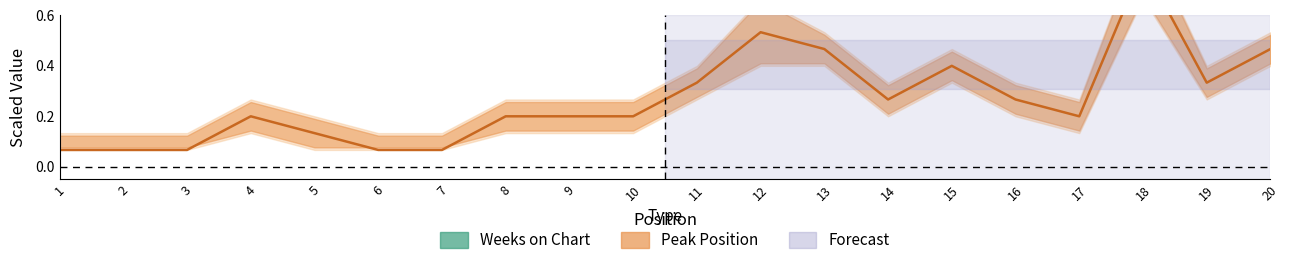

How many interior local peaks does the Weeks on Chart series have?

3